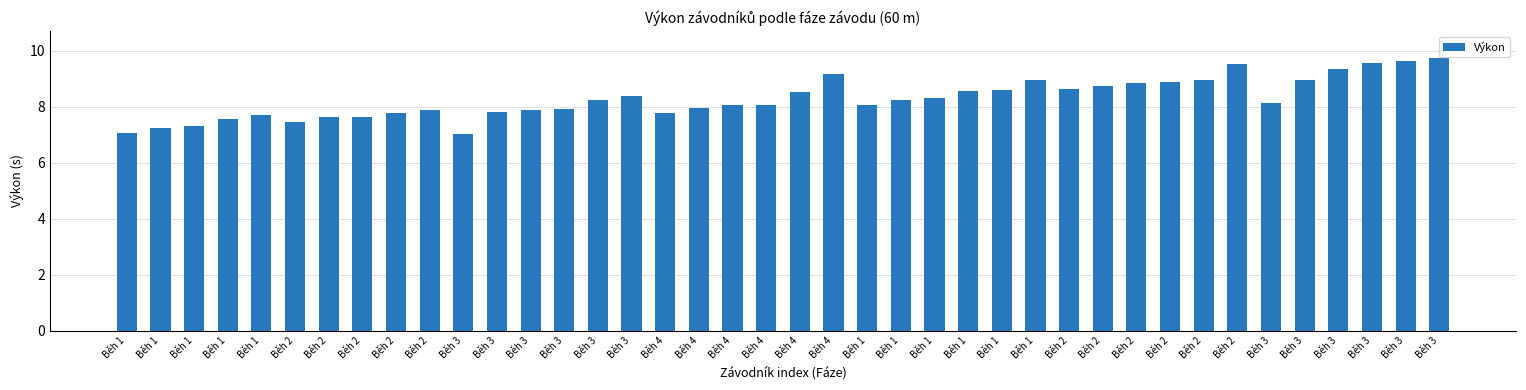

What is the maximum value shown in the chart?

9.7